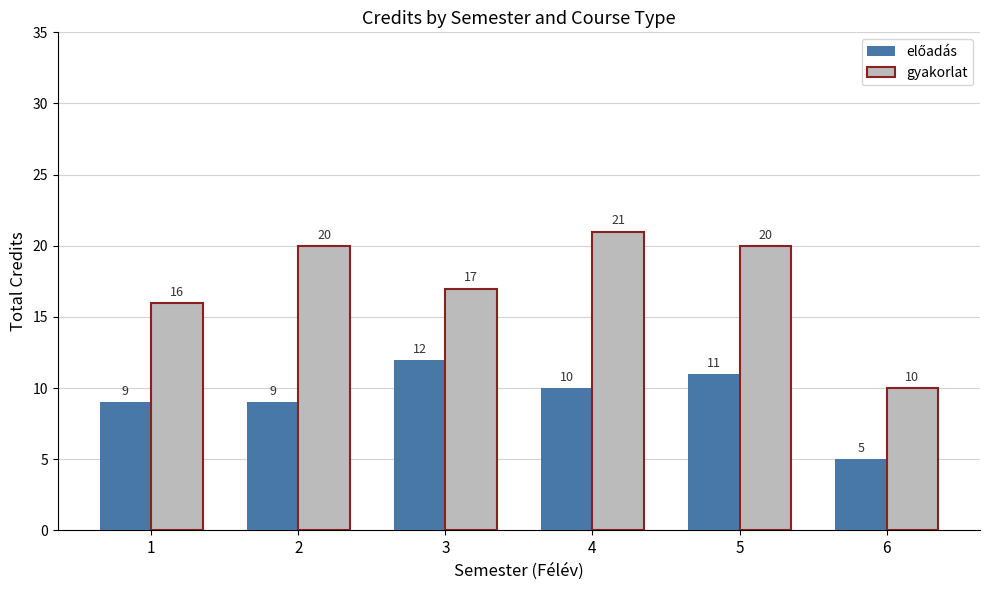

Which series has the largest total across all categories?

gyakorlat